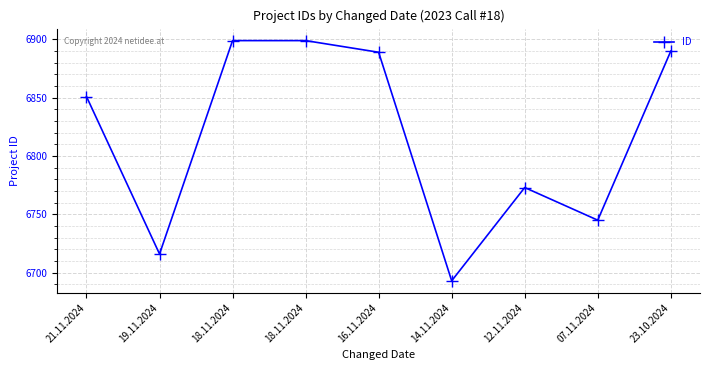

Rank the categories by value from lowest to highest.

14.11.2024, 19.11.2024, 07.11.2024, 12.11.2024, 21.11.2024, 16.11.2024, 23.10.2024, 18.11.2024, 18.11.2024